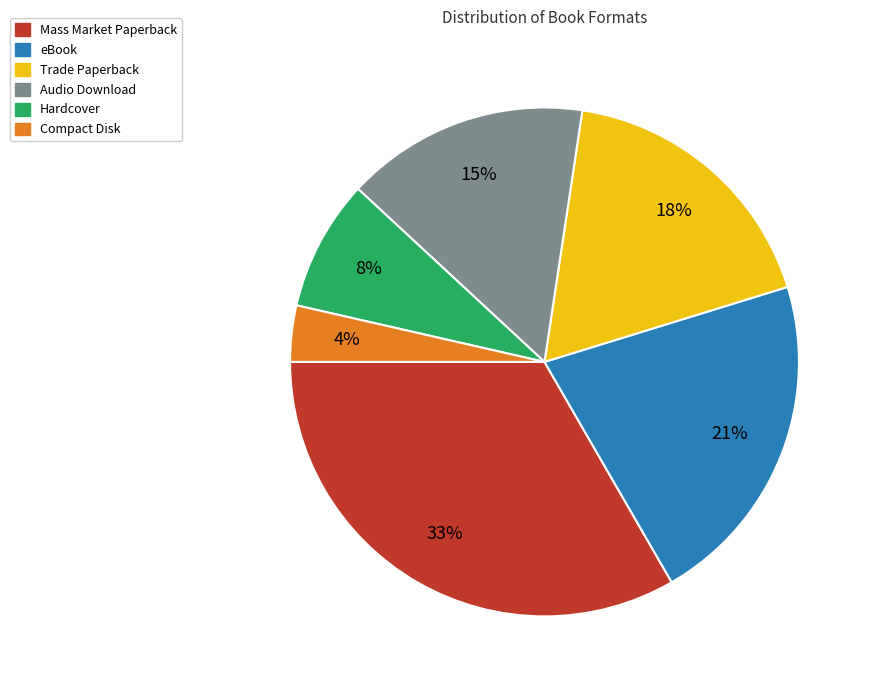

Is the sum of eBook and Compact Disk greater than half?

No